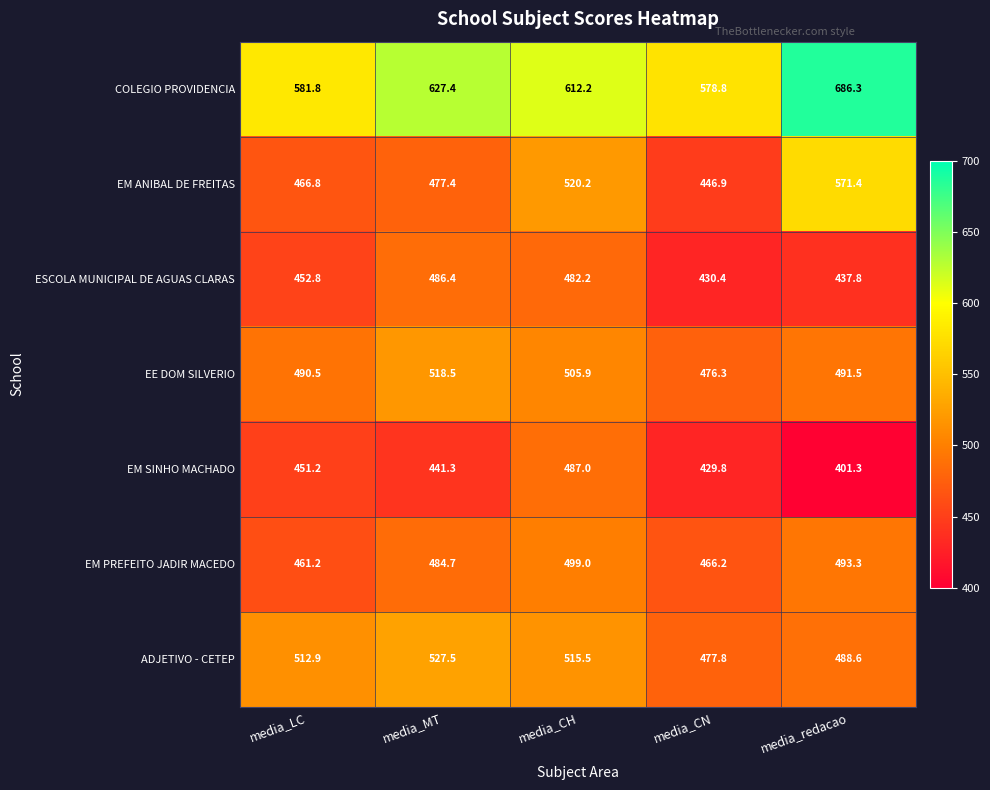

Where does the EM PREFEITO JADIR MACEDO series first go above 484?

media_MT